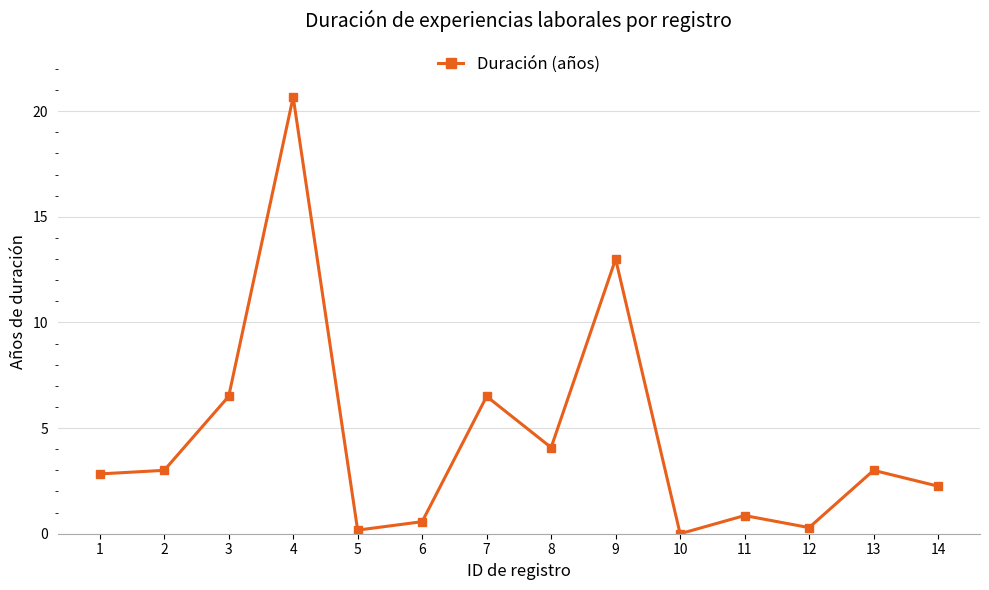

How many interior local peaks (higher than both neighbors) does the data have?

5